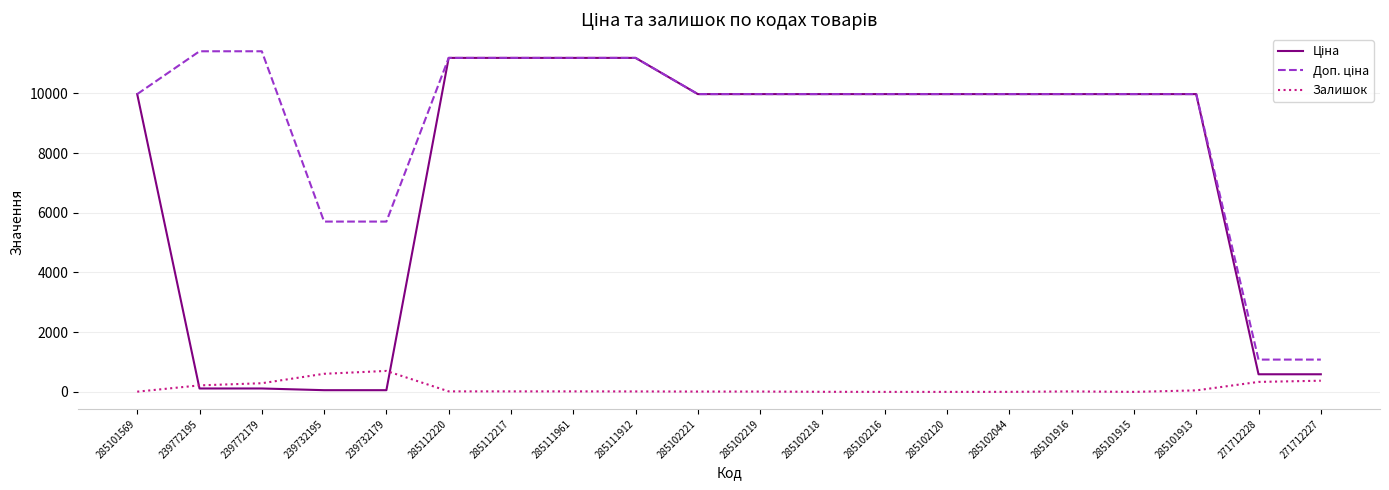

What is the maximum value shown in the chart?

11410.0